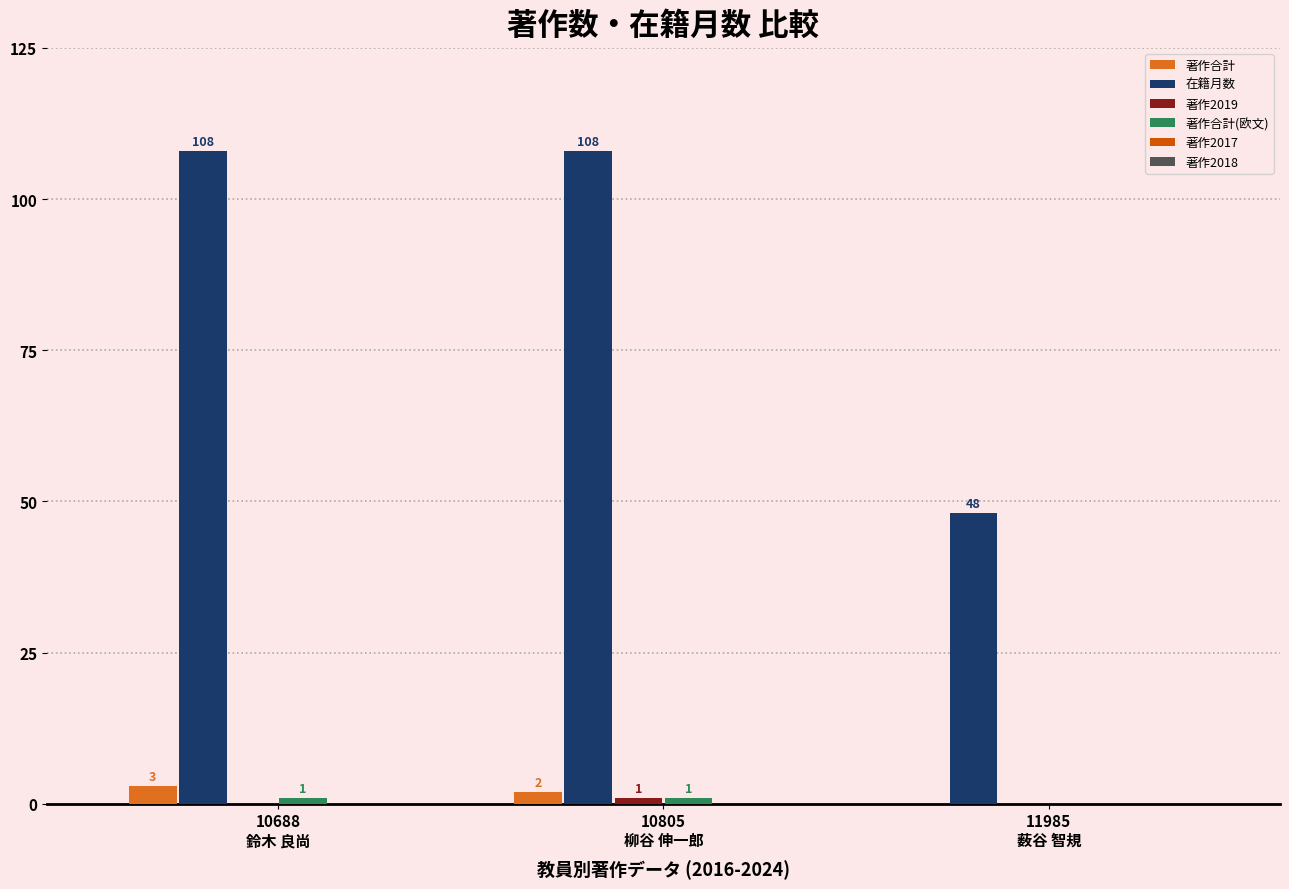

How many positive values does the 著作合計 series have?

2